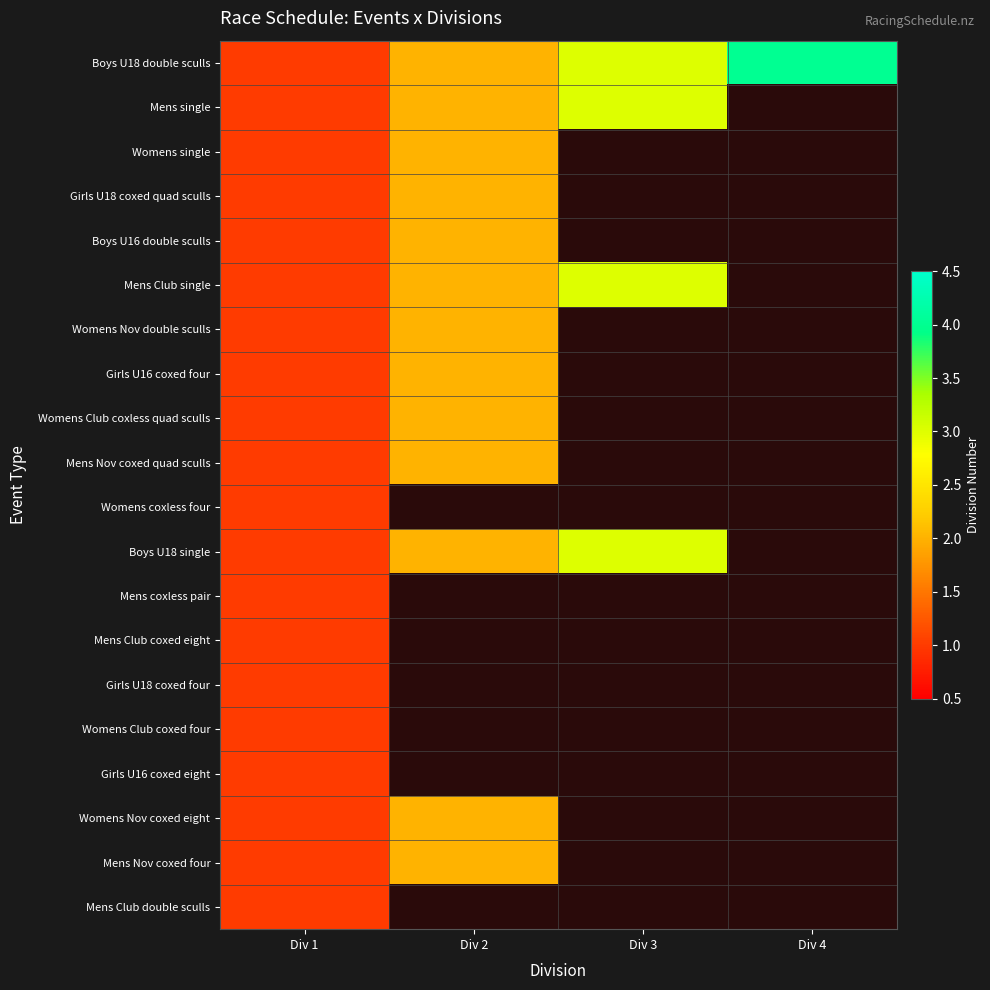

Is it true that Womens Club coxed four equals 1.0 at Div 1?

True